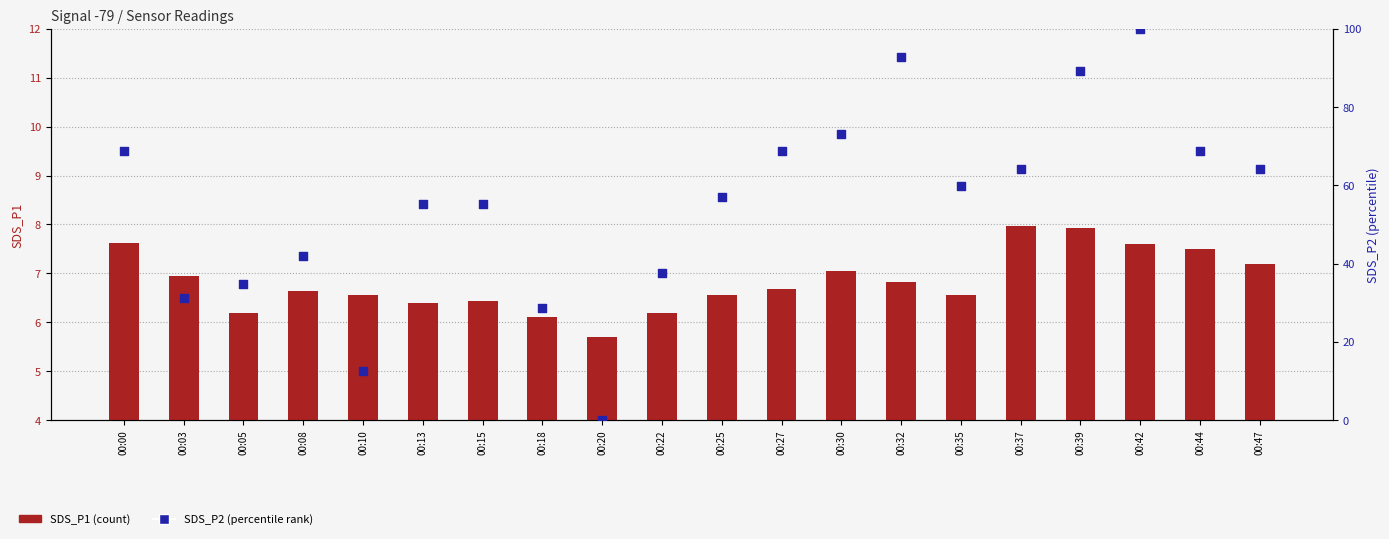

Which series reaches the minimum Y coordinate?

SDS_P2